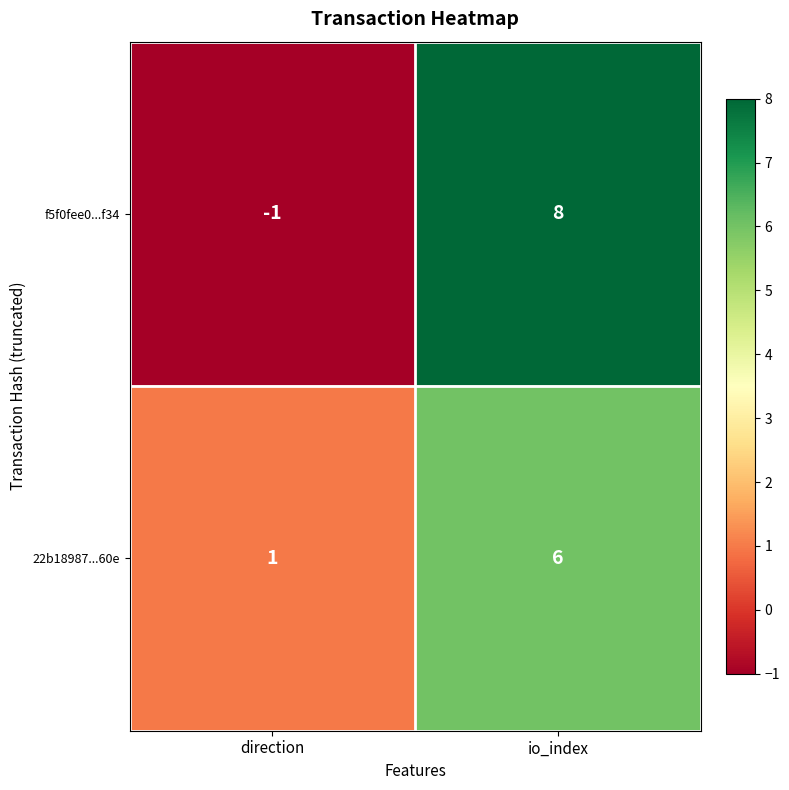

Where is 22b18987...60e nearest to the value 3?

direction